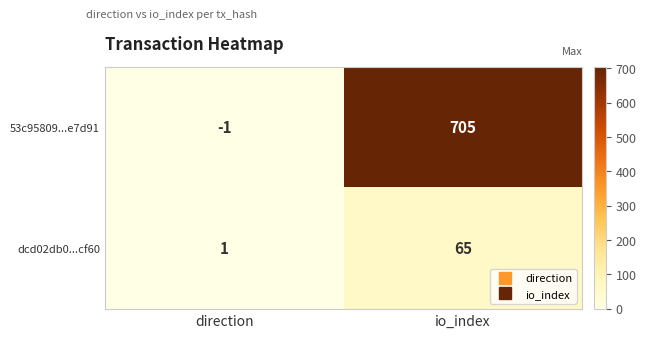

The dcd02db0...cf60 series shows 25 at io_index. True or false?

False